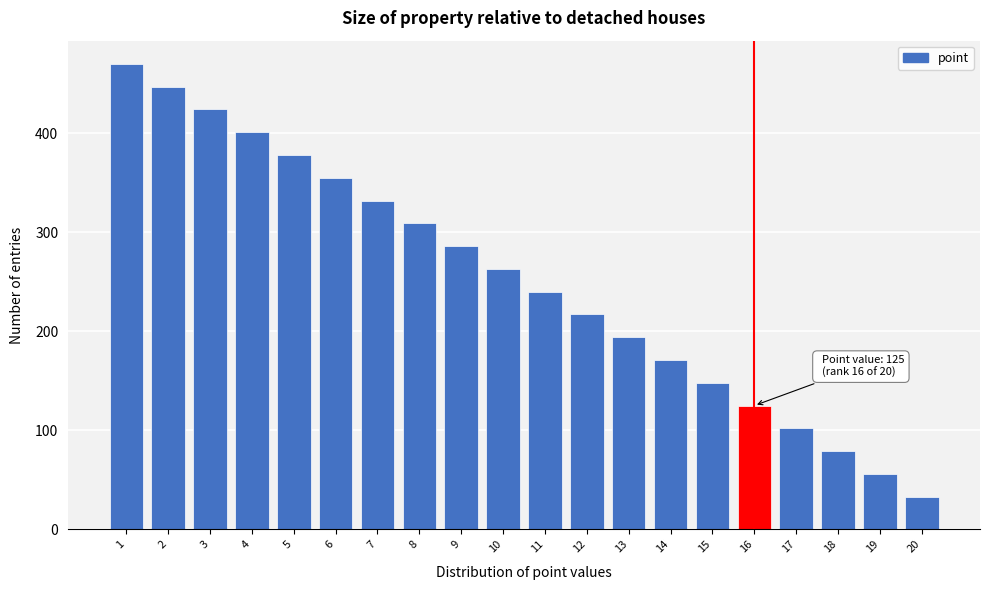

Reading left to right, transcribe all the data shown in this chart.

1=470	2=447	3=424	4=401	5=378	6=355	7=332	8=309	9=286	10=263	11=240	12=217	13=194	14=171	15=148	16=125	17=102	18=79	19=56	20=33